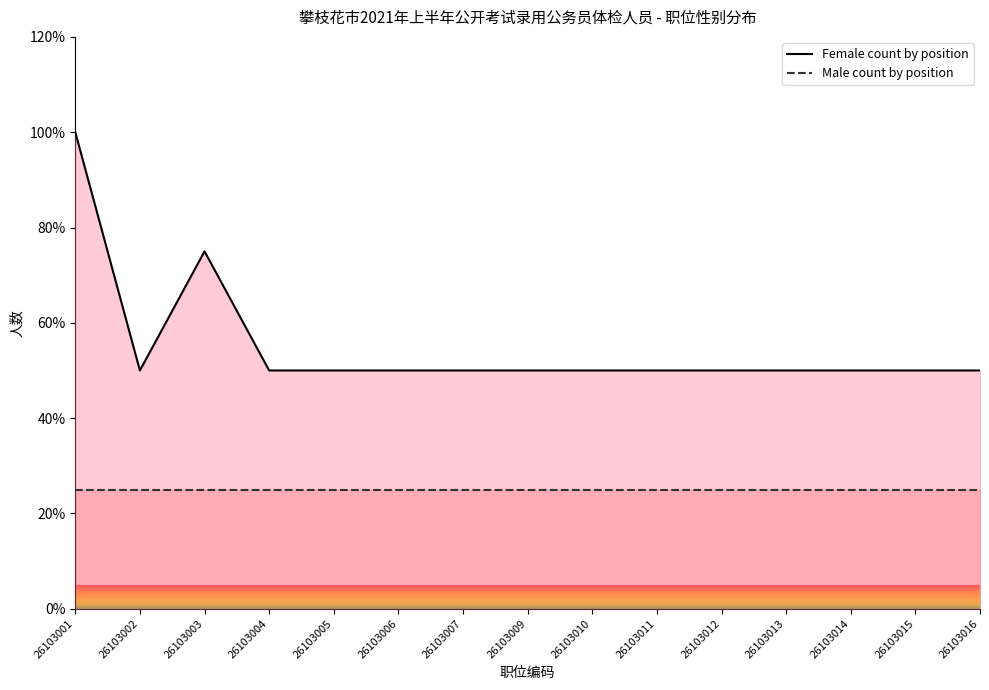

What is the change in value from 26103003 to 26103013?

-25